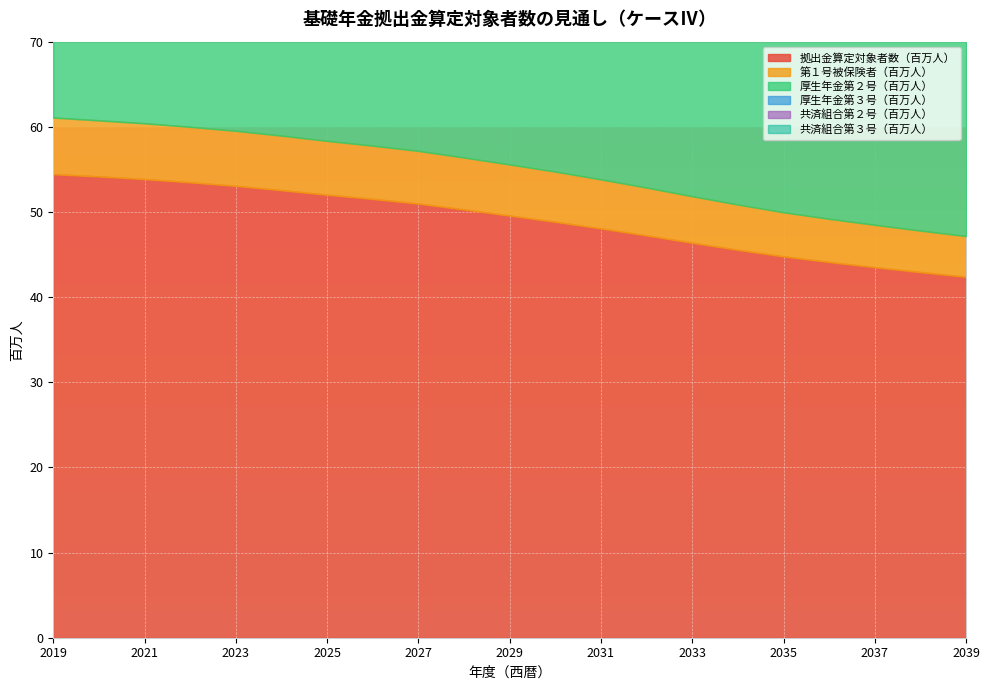

At 2029, list the series in order from smallest to largest.

拠出金算定対象者数（百万人）, 第１号被保険者（百万人）, 厚生年金第２号（百万人）, 共済組合第２号（百万人）, 厚生年金第３号（百万人）